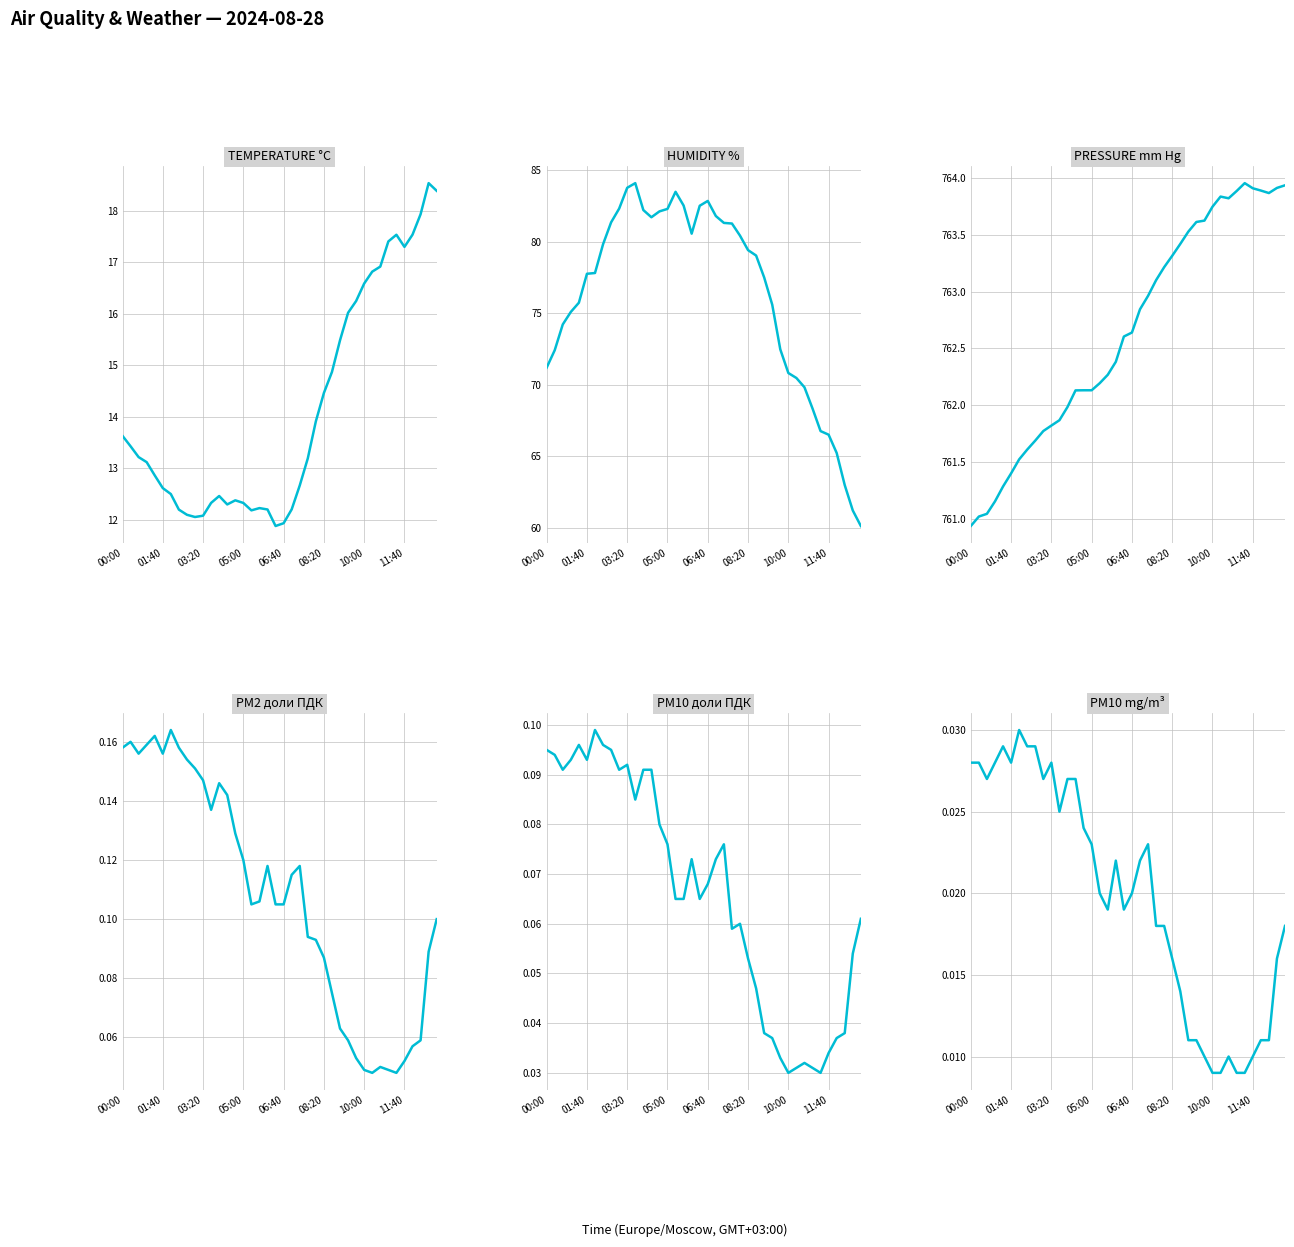

What is the difference between the highest and lowest values at 11?

761.8